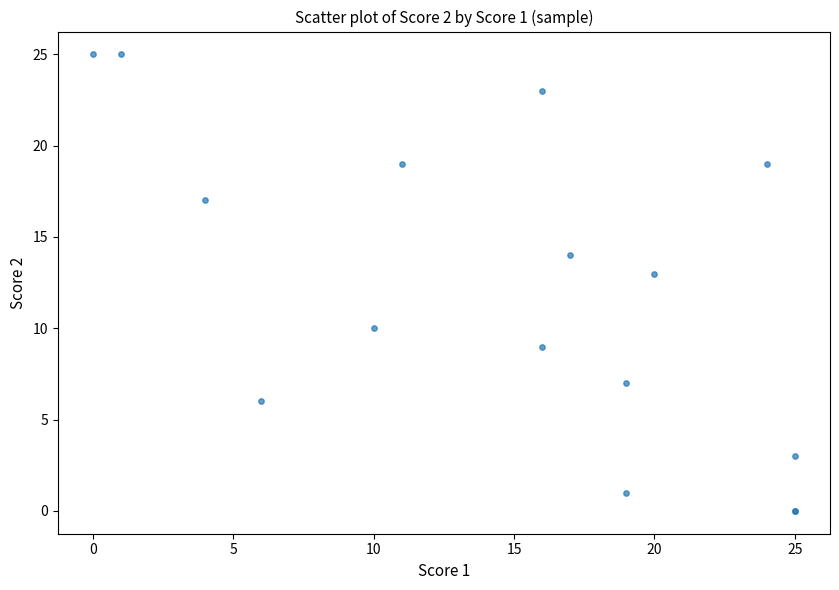

What Y value in the scatter plot is closest to 12?

13